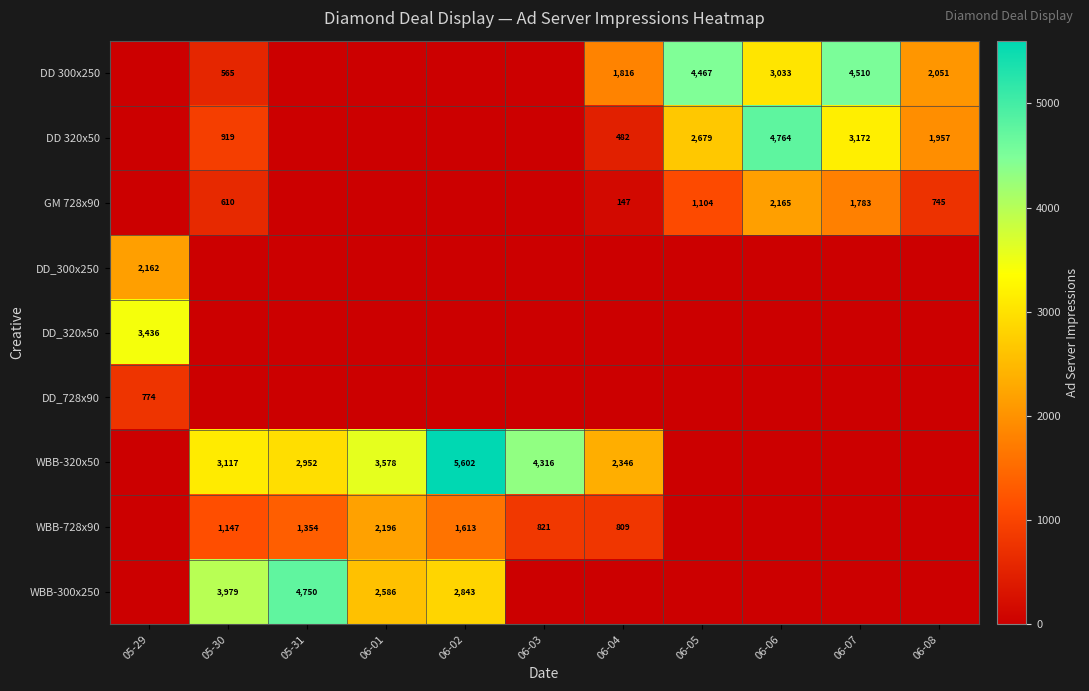

Is it true that GM 728x90 equals 1613 at 06-05?

False